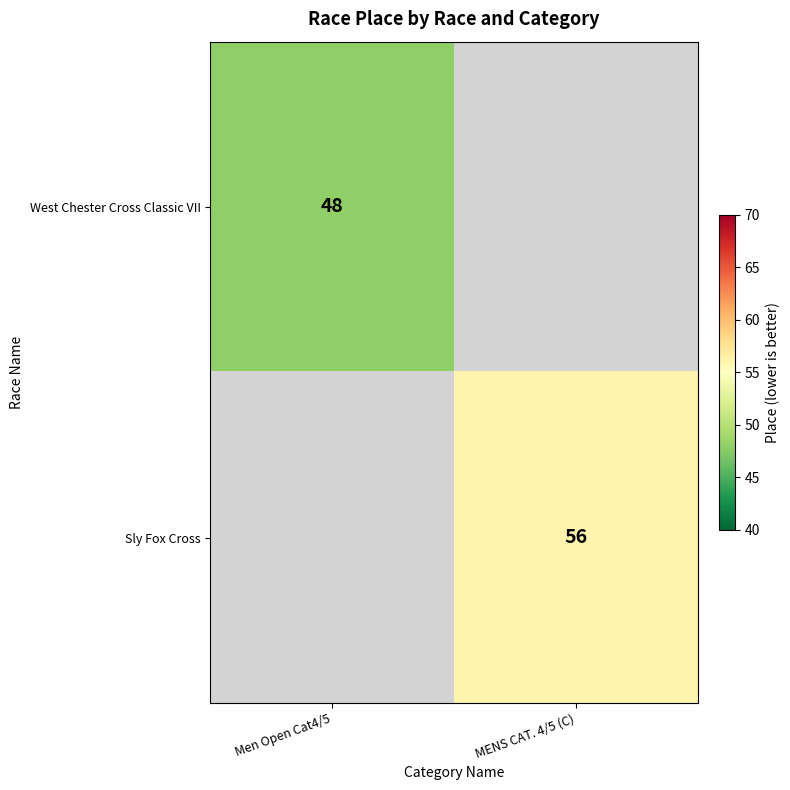

At how many categories does at least one series exceed 55?

1